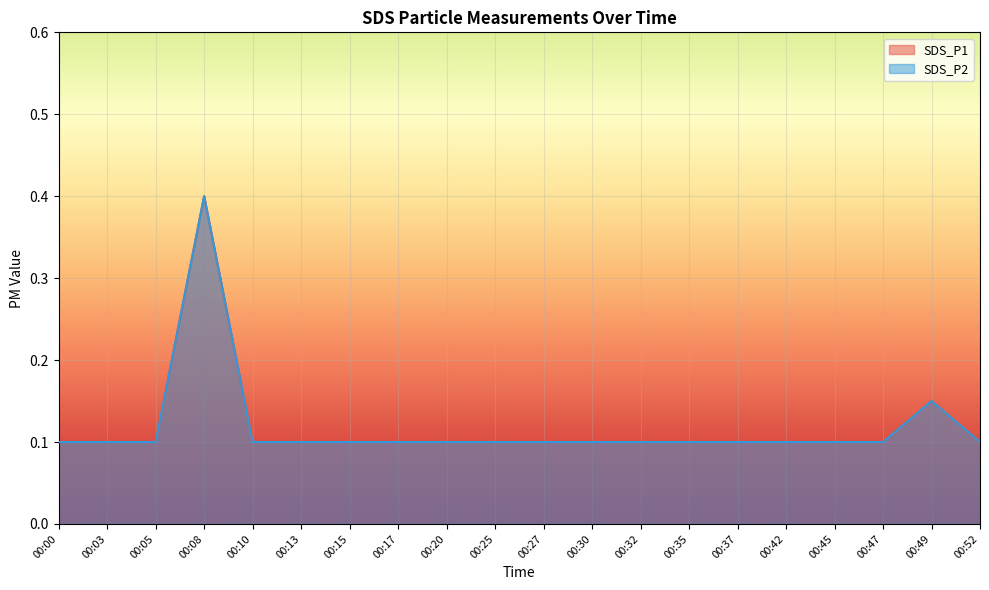

True or false: SDS_P2 and SDS_P1 intersect in this chart.

False